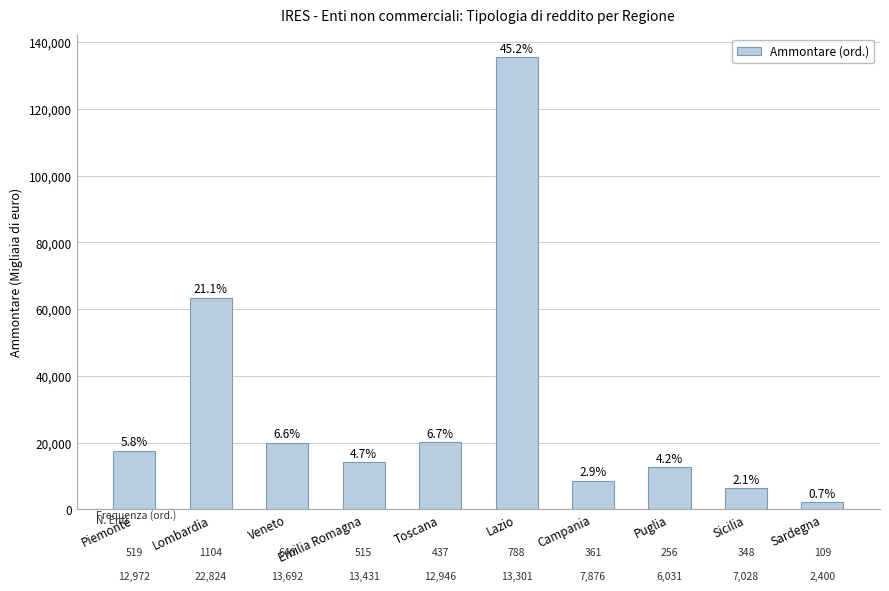

How many bars are there in total?

10